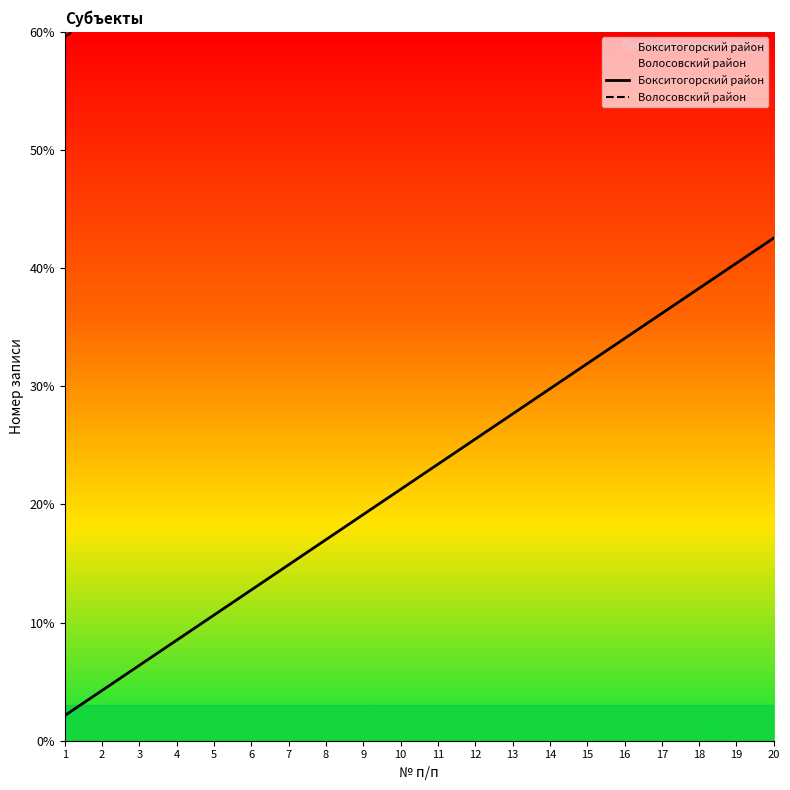

The Волосовский район series shows 131.9 at 14. True or false?

False